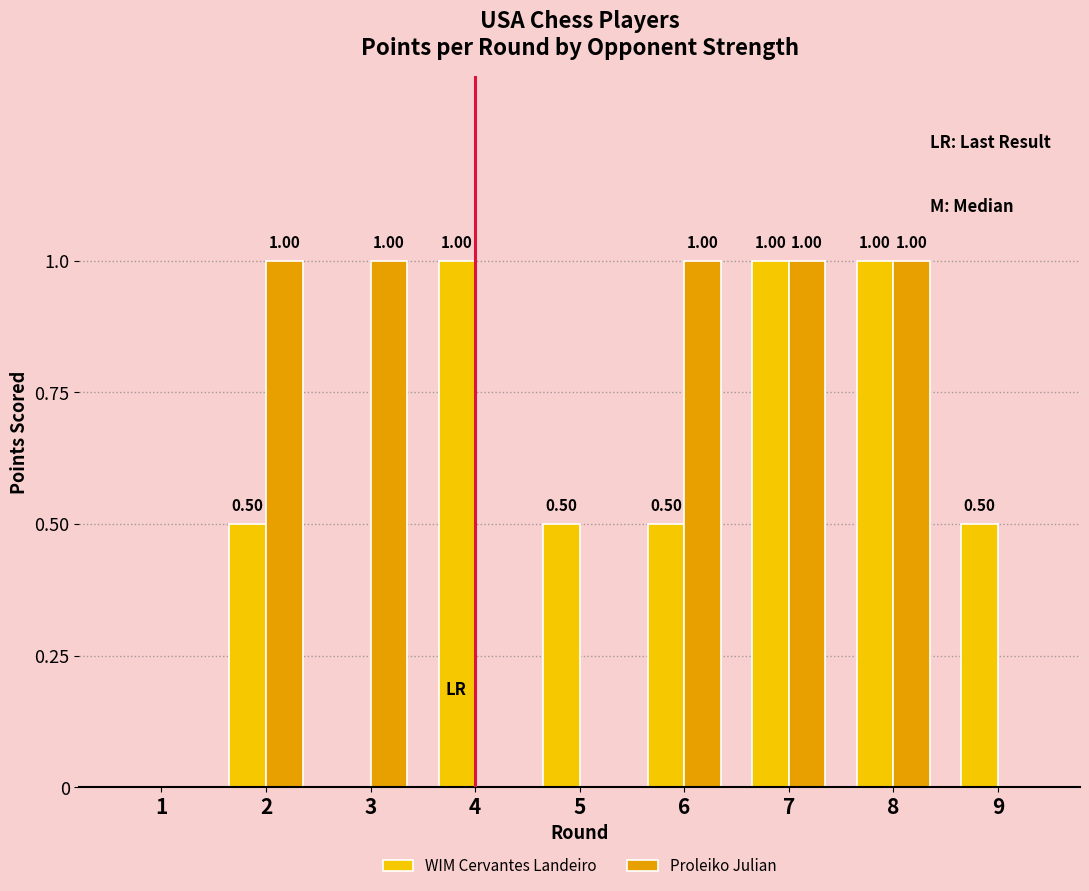

How many positive values does the WIM Cervantes Landeiro series have?

7